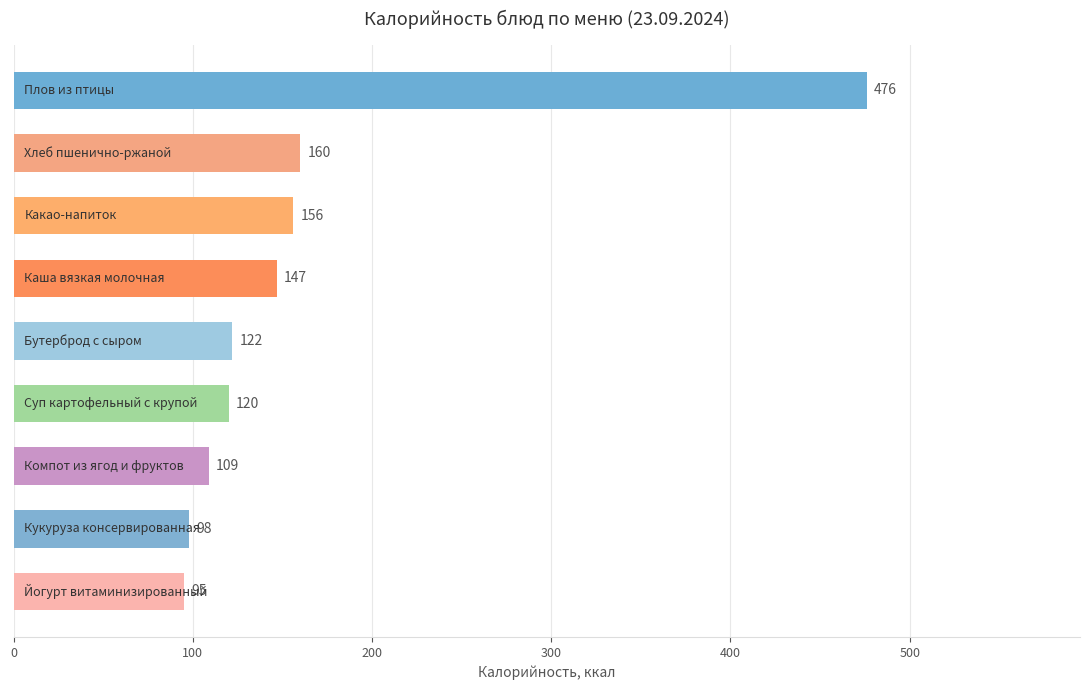

What is the value of the 3rd bar from the top?

156